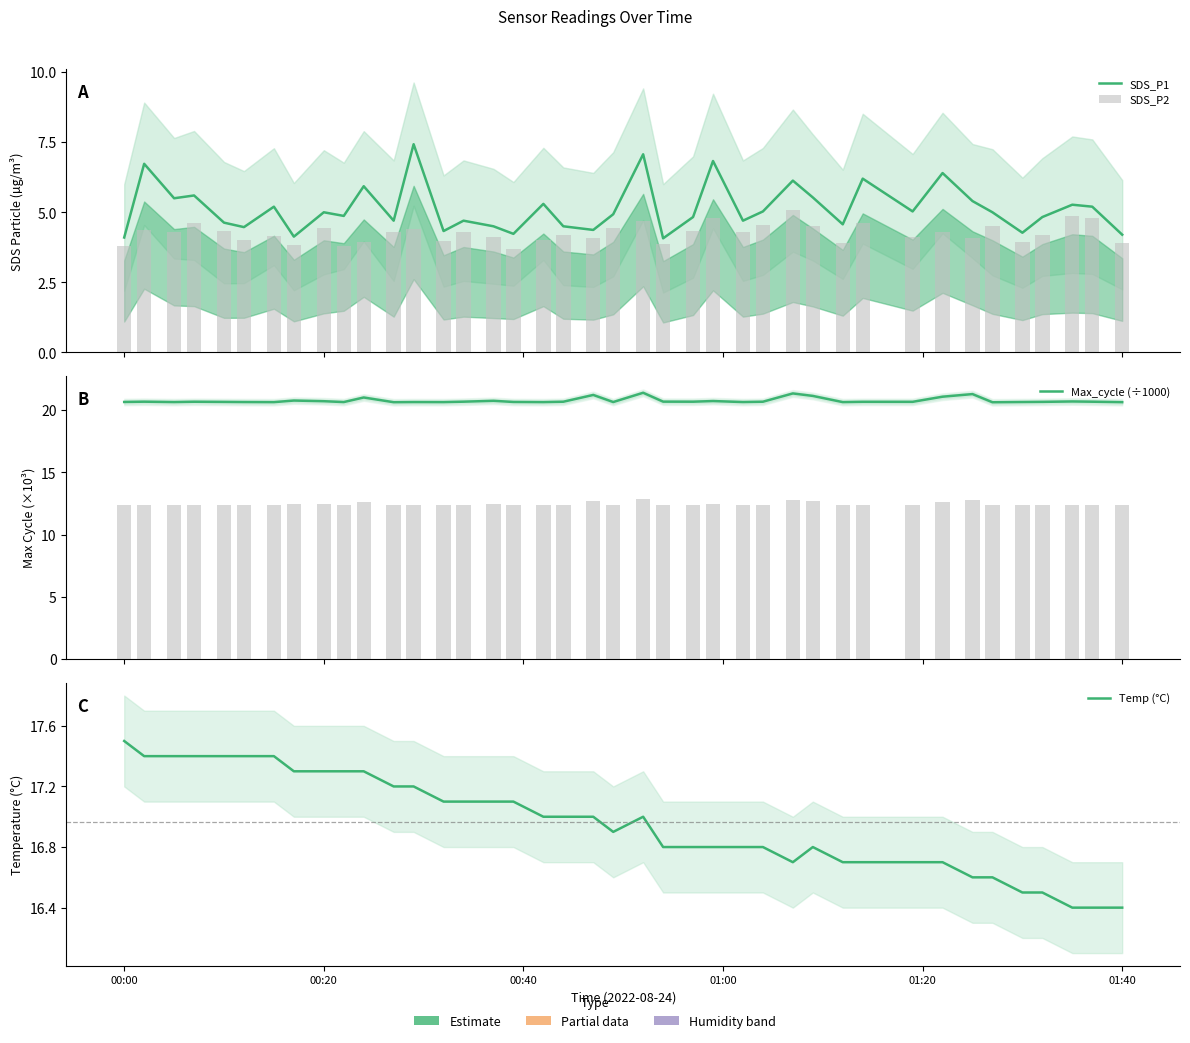

Does the chart contain any negative values?

No